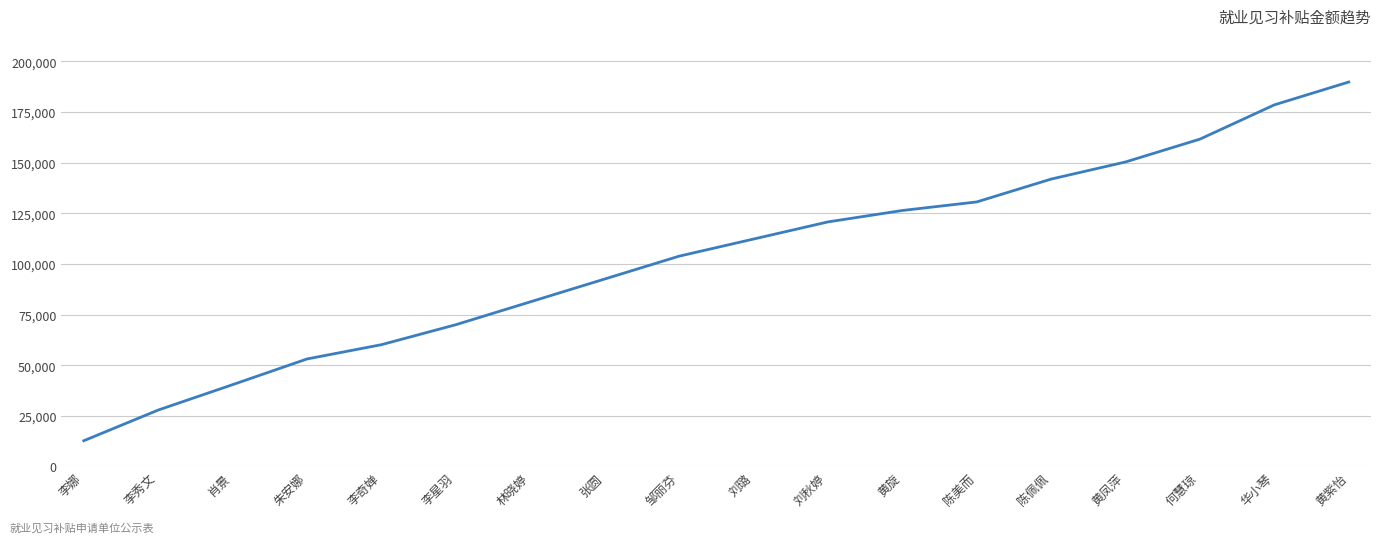

What is the difference between the values at 肖景 and 林晓婷?

40890